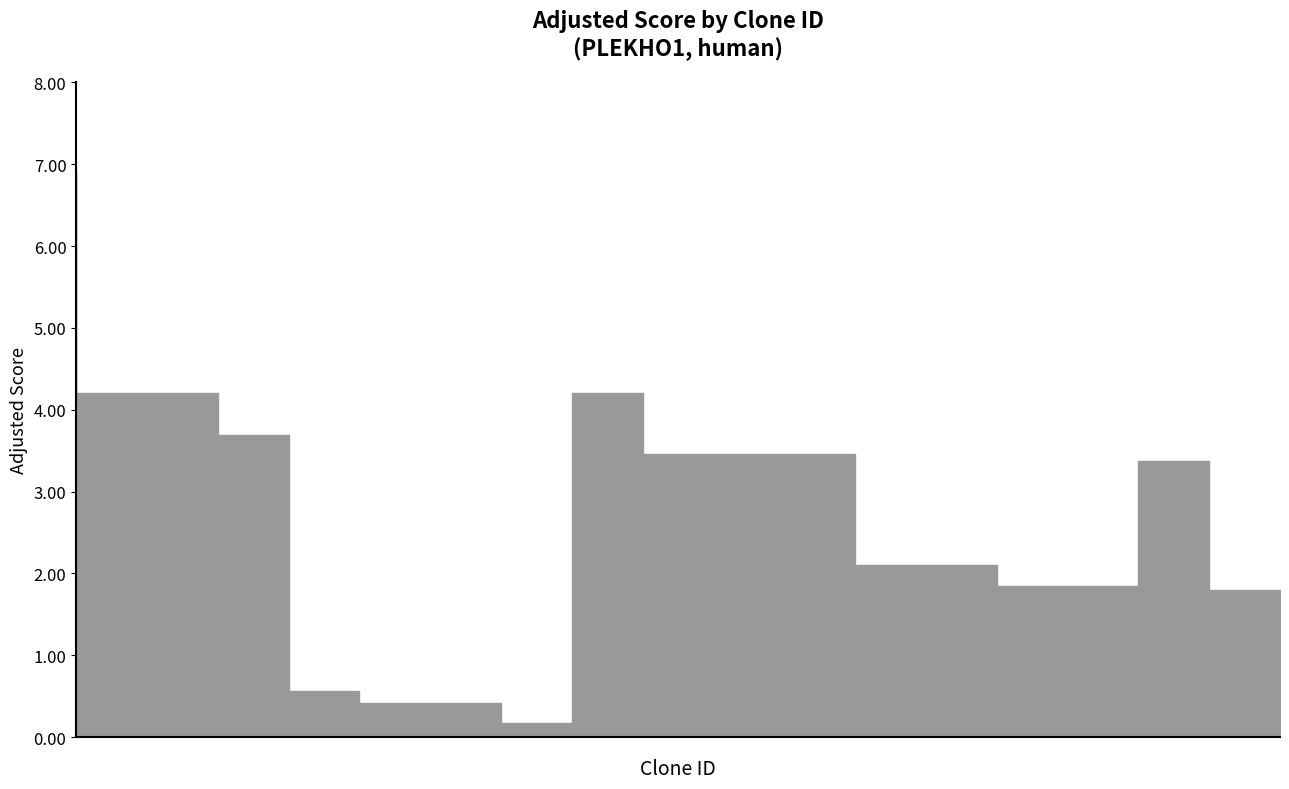

What is the value of the 11th point from the left?

3.5